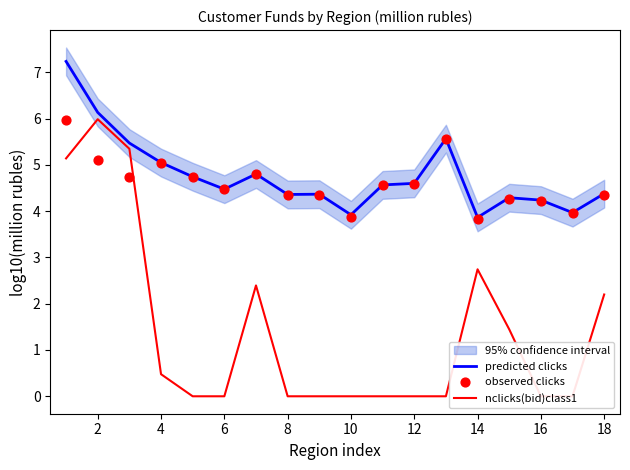

Which series has the widest spread of Y values?

nclicks(bid)class1